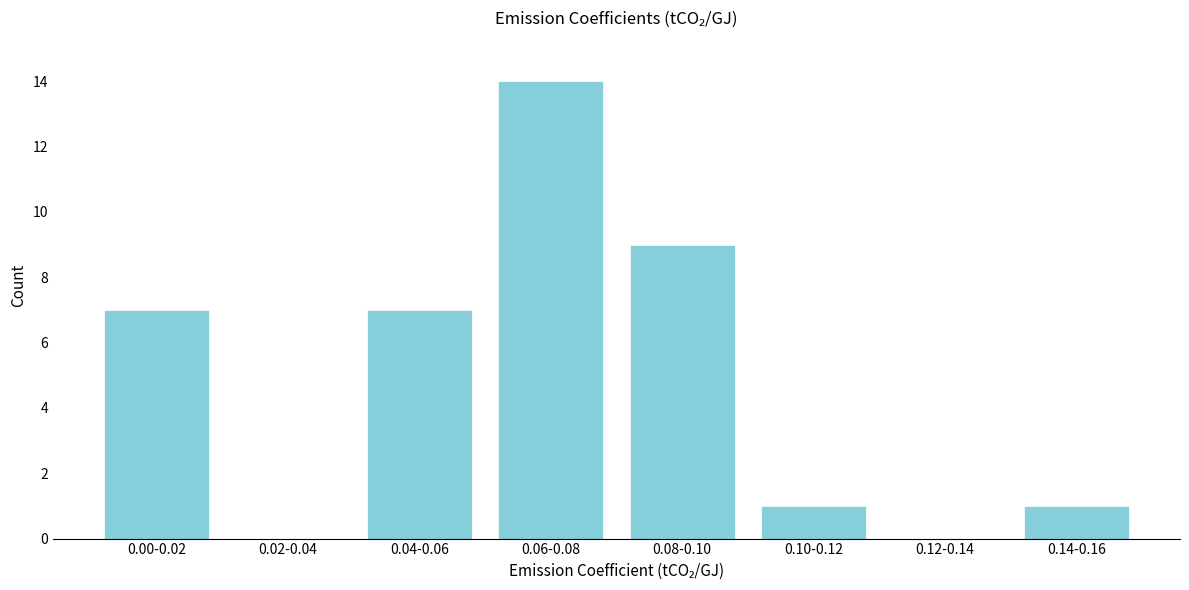

Reading right to left, transcribe all the data shown in this chart.

0.14-0.16=1	0.12-0.14=0	0.10-0.12=1	0.08-0.10=9	0.06-0.08=14	0.04-0.06=7	0.02-0.04=0	0.00-0.02=7